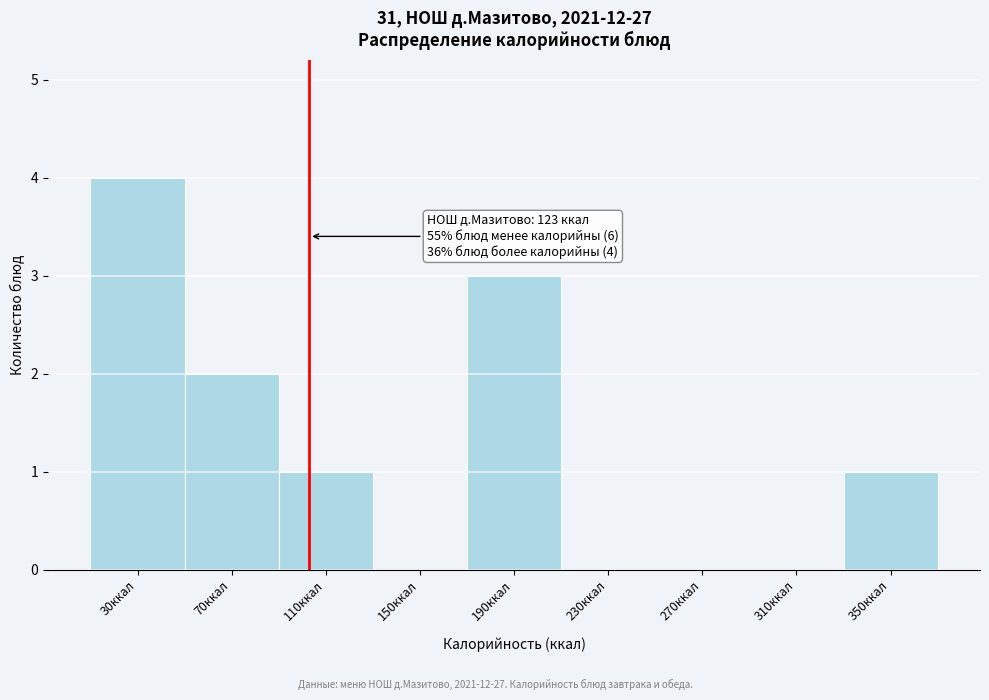

Reading right to left, transcribe all the data shown in this chart.

350ккал=1	310ккал=0	270ккал=0	230ккал=0	190ккал=3	150ккал=0	110ккал=1	70ккал=2	30ккал=4